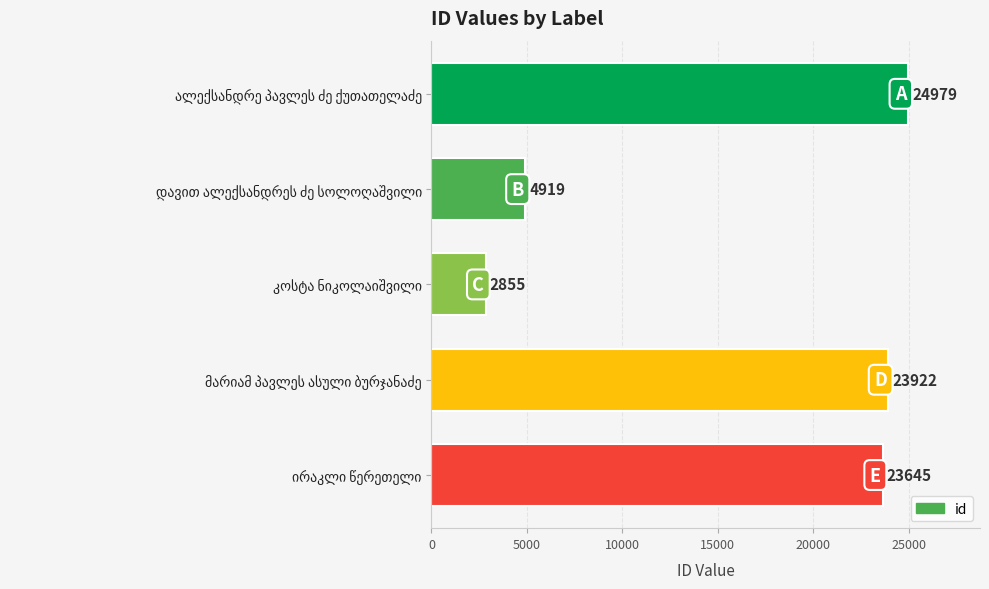

What is the value of the 5th bar from the top?

23645